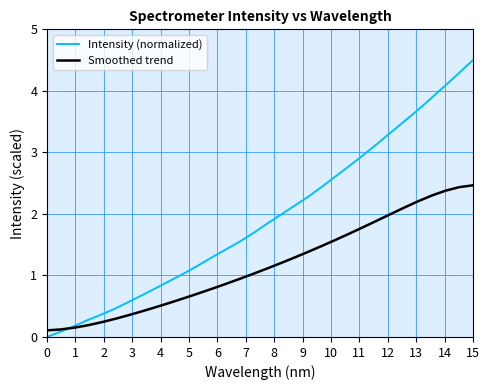

True or false: Smoothed trend and Intensity (normalized) intersect in this chart.

True